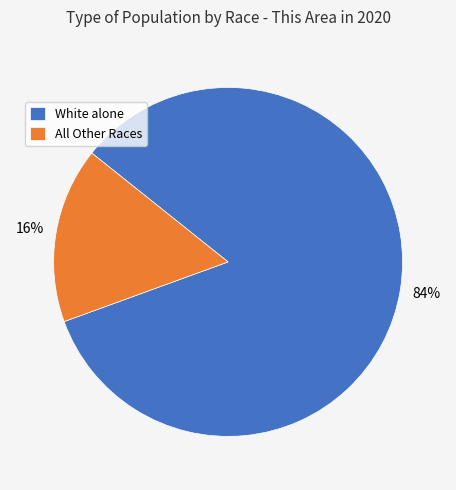

Is the sum of All Other Races and White alone greater than half?

Yes